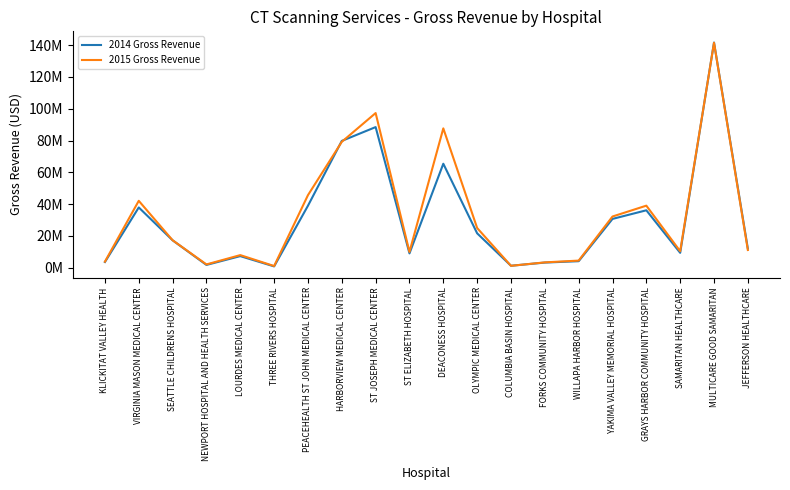

What are all the series names shown in the legend?

2014 Gross Revenue, 2015 Gross Revenue